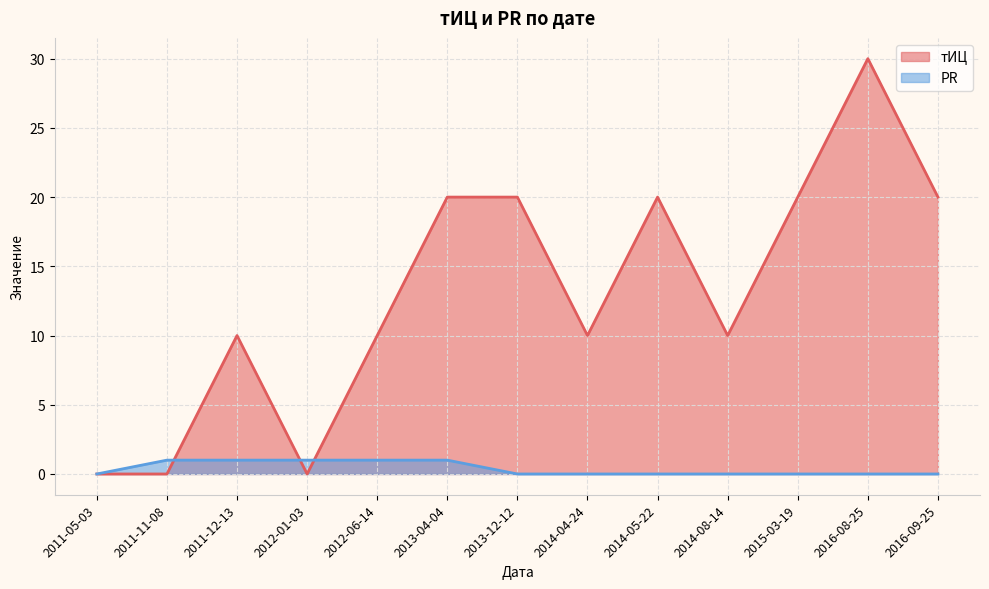

What position from the left is 2015-03-19?

11